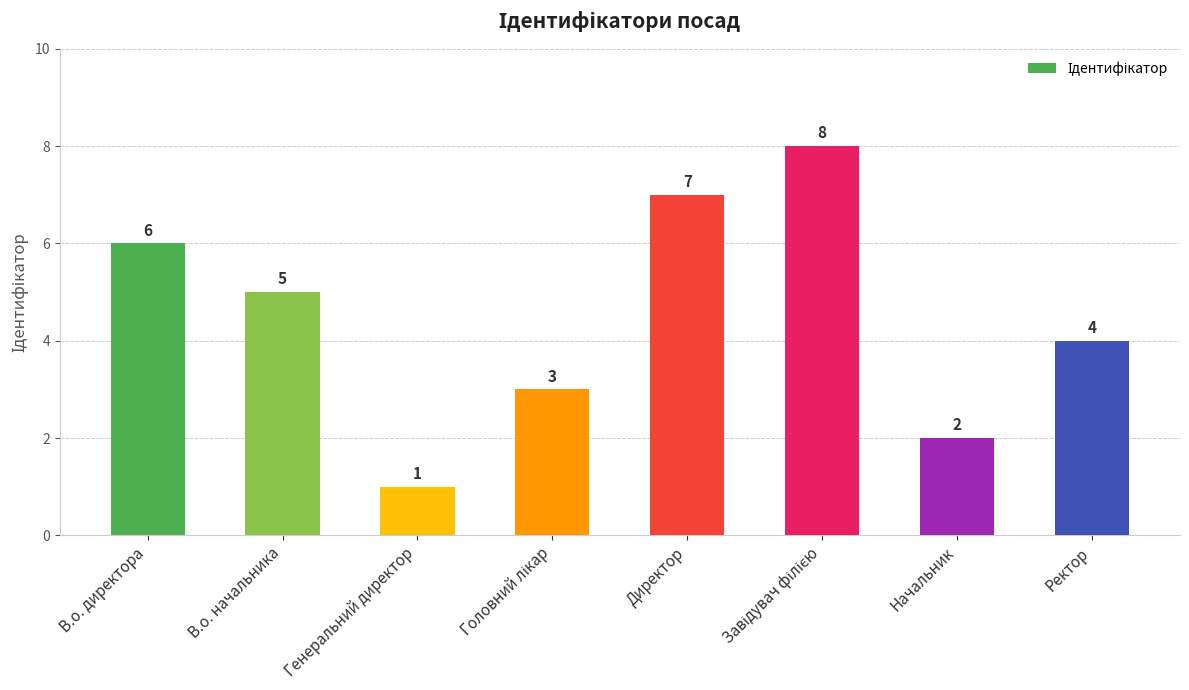

Which label corresponds to the smallest value in the chart?

Генеральний директор